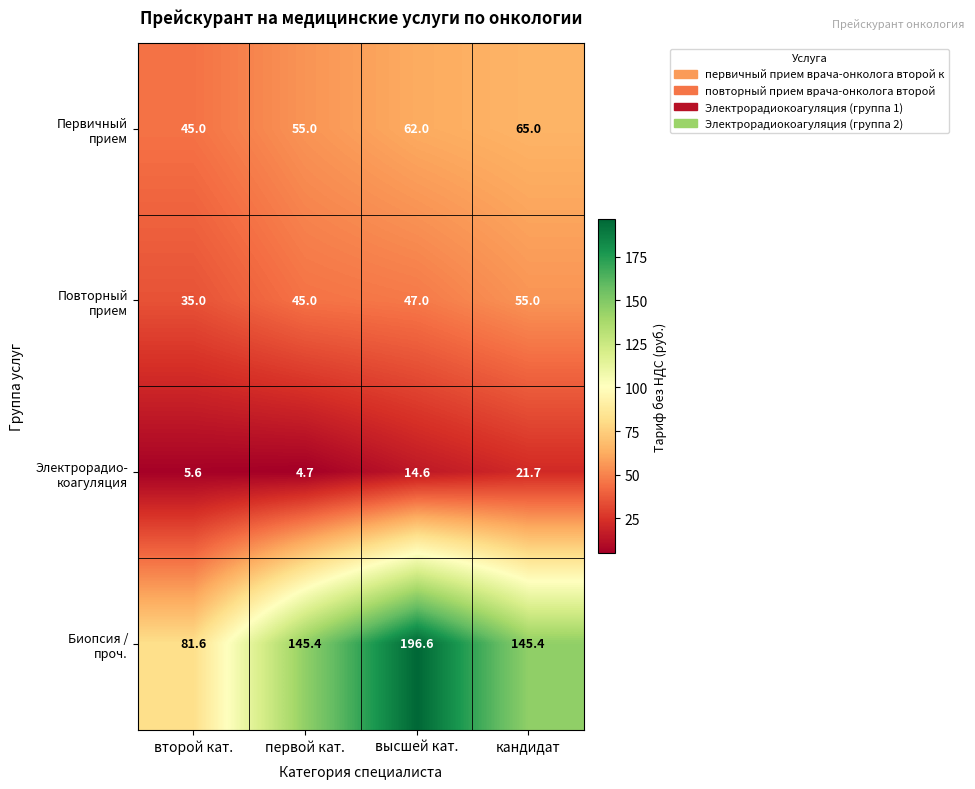

What is the difference between the highest and lowest values at кандидат?

123.7